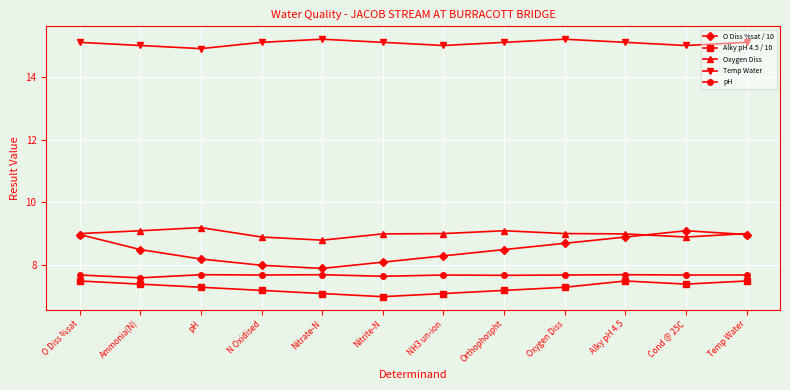

Rank the series by their maximum value, from highest to lowest.

Temp Water, Oxygen Diss, O Diss %sat / 10, pH, Alky pH 4.5 / 10